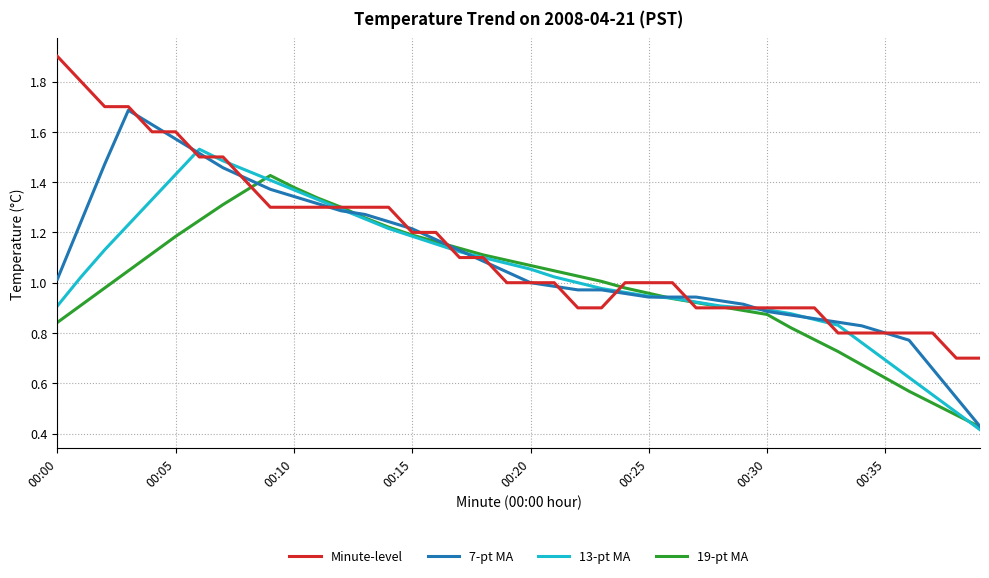

What is the greatest value displayed?

1.9